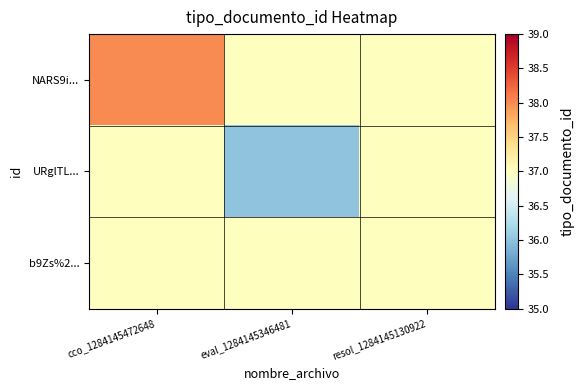

What is the total value across all series at resol_1284145130922?

111